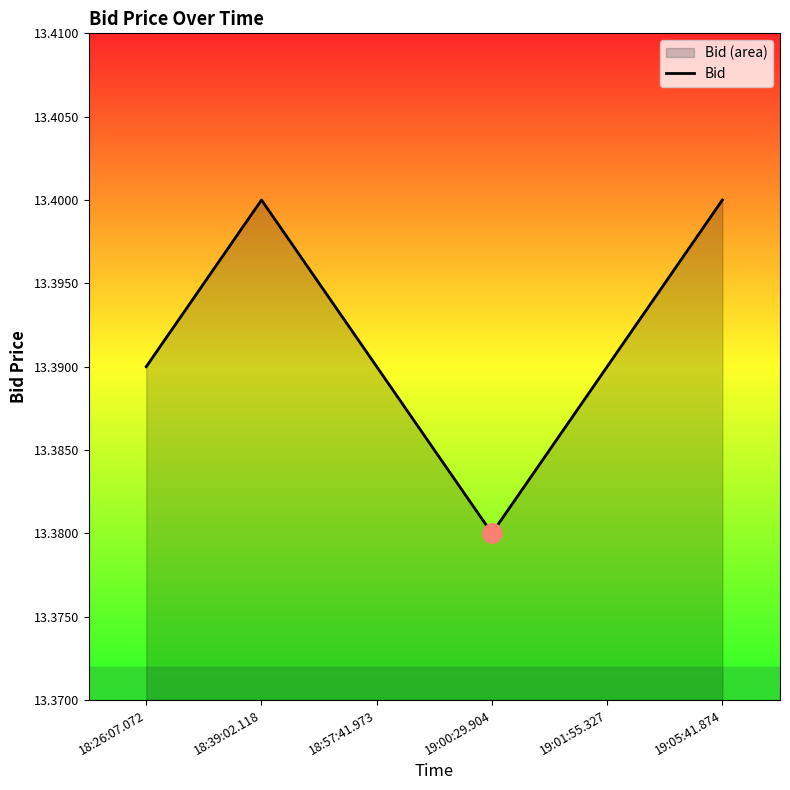

Approximately how many times larger is the value at 18:39:02.118 compared to 19:00:29.904?

1.0